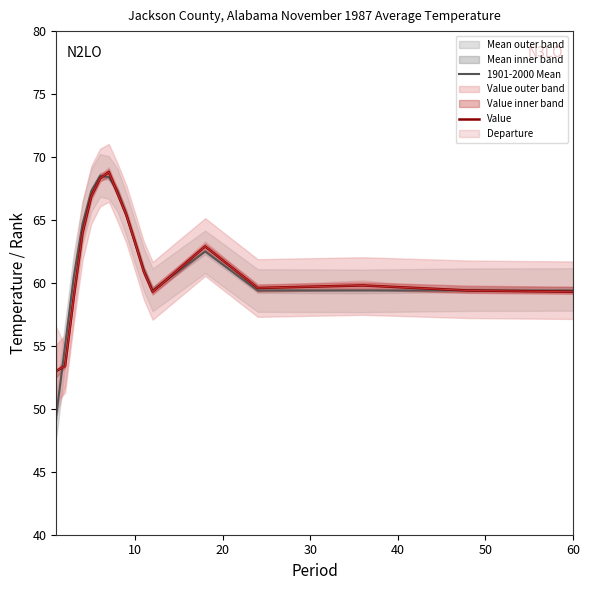

What is the value of the 1901-2000 Mean point at the 3rd from the left?

60.5